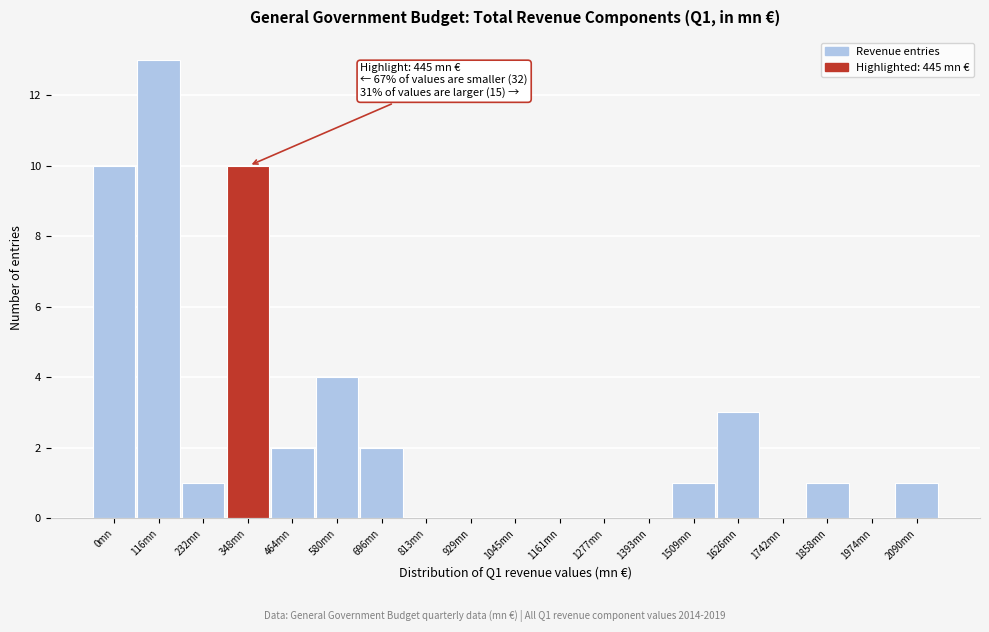

Reading left to right, transcribe all the data shown in this chart.

0mn=10	116mn=13	232mn=1	348mn=10	464mn=2	580mn=4	696mn=2	813mn=0	929mn=0	1045mn=0	1161mn=0	1277mn=0	1393mn=0	1509mn=1	1626mn=3	1742mn=0	1858mn=1	1974mn=0	2090mn=1